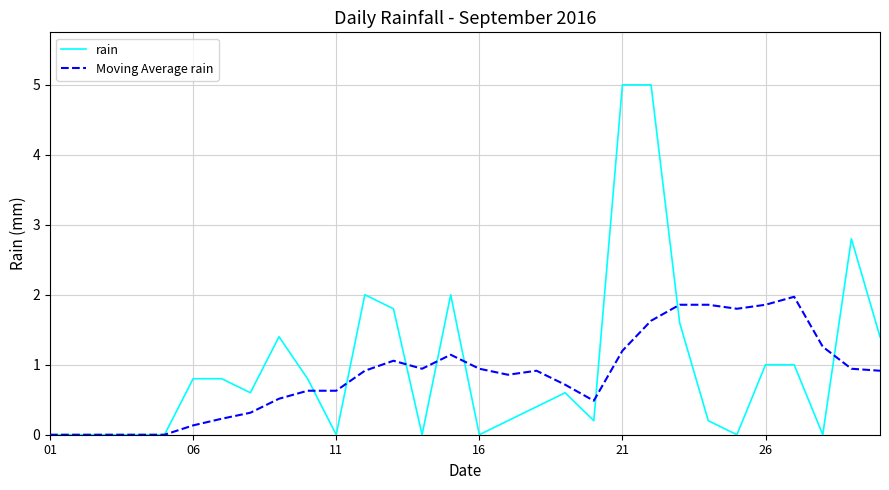

What is the highest value of the rain series?

5.0